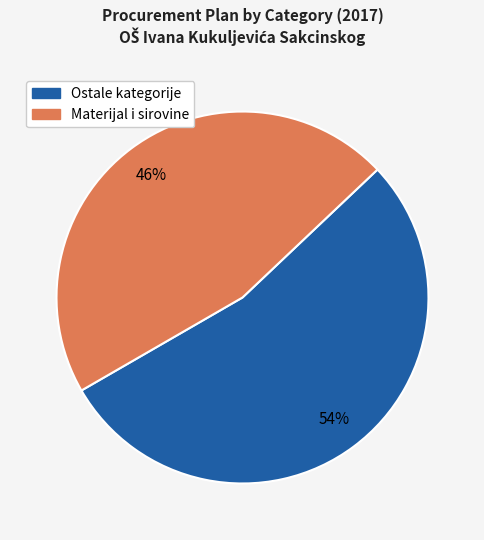

How many segments does this pie chart have?

2